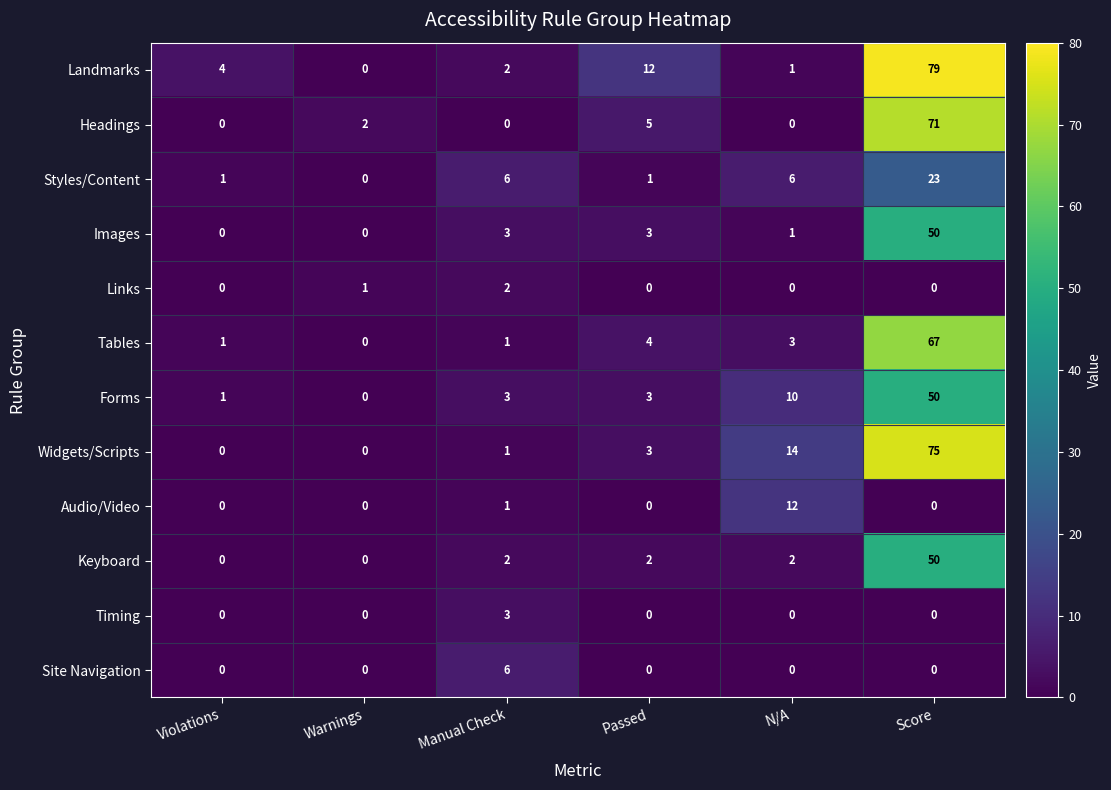

What is the average value of the Tables series?

13